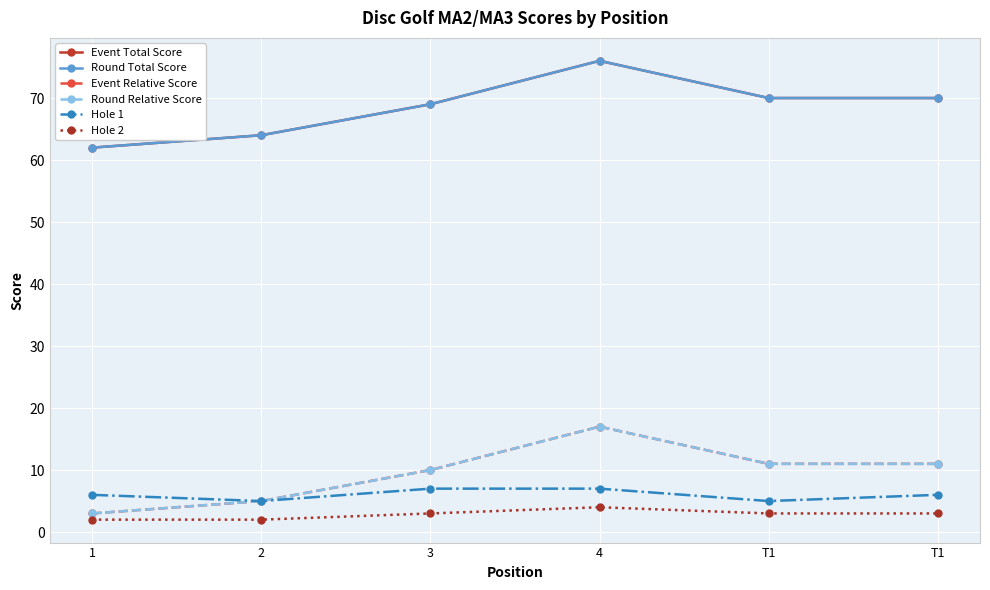

True or false: Event Relative Score and Round Total Score cross at least once.

False